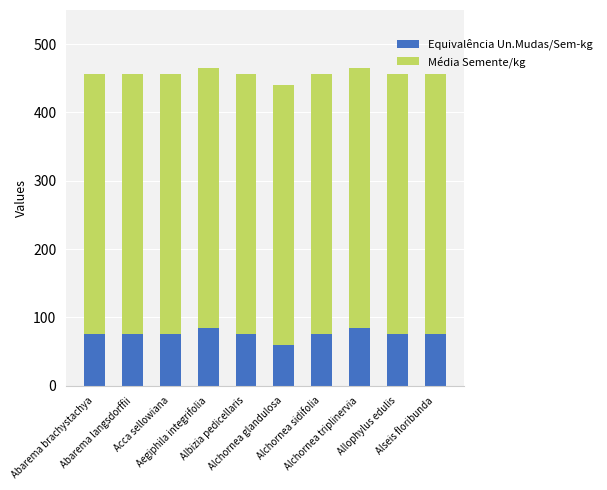

What is the average value of the Equivalência Un.Mudas/Sem-kg series?

76.1